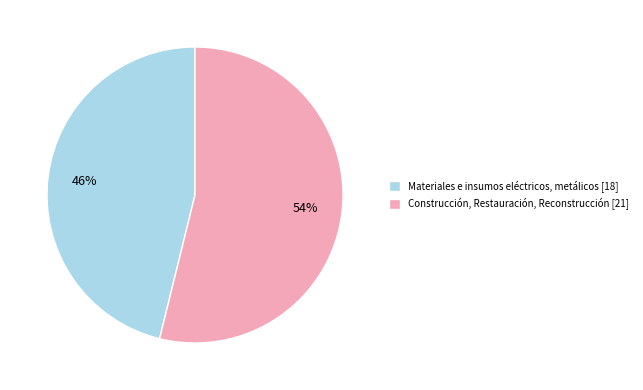

Is it true that Materiales e insumos eléctricos, metálicos is 46% of the pie?

True